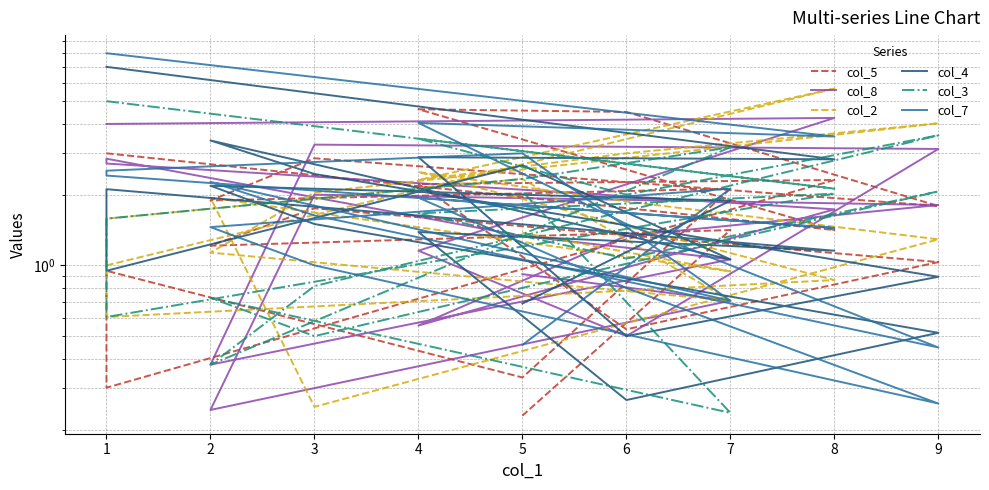

Which series has the largest range (max minus min)?

col_7